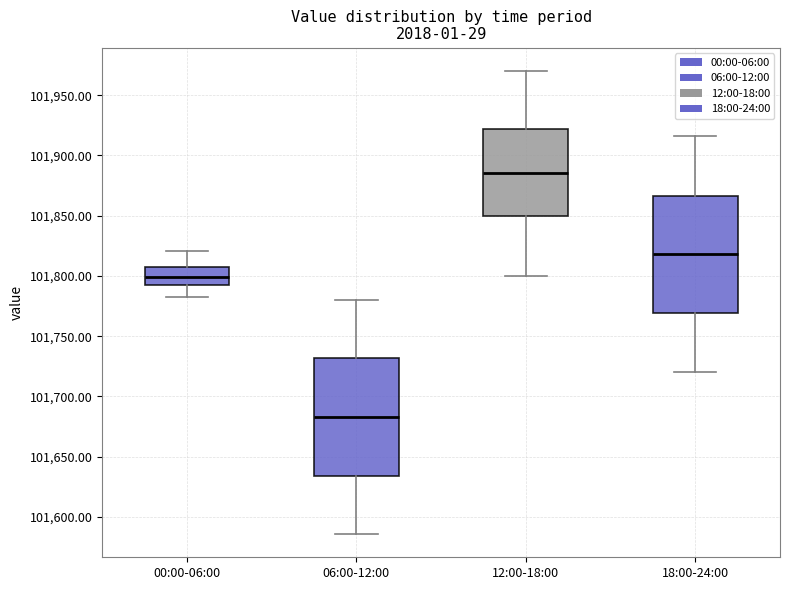

Where does the median line of the box for 06:00-12:00 sit on the y-axis? The values are not printed on the chart, so give them approximately, as read against the axis.

101685